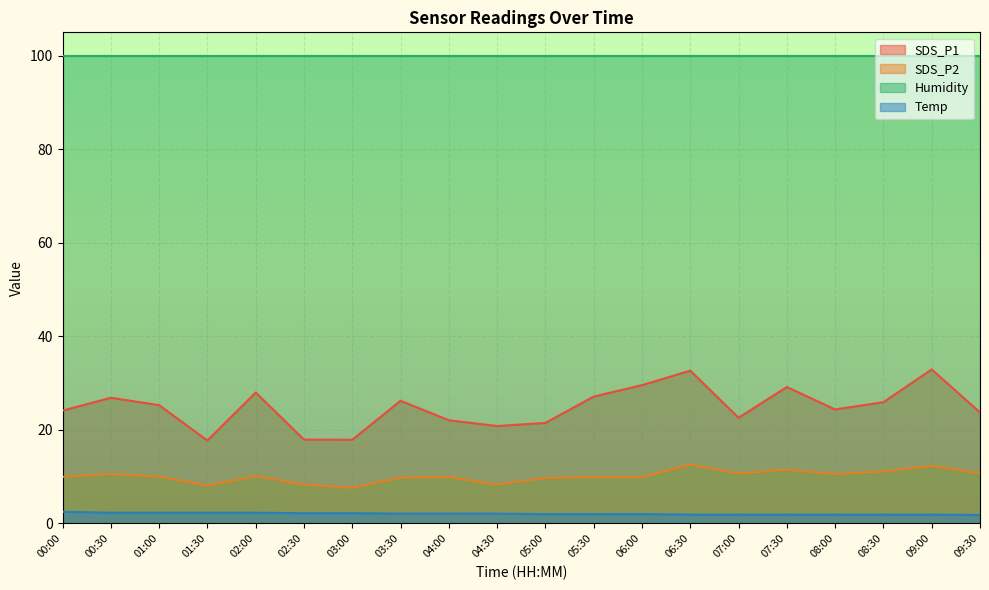

Where is the first local minimum for SDS_P2?

01:30